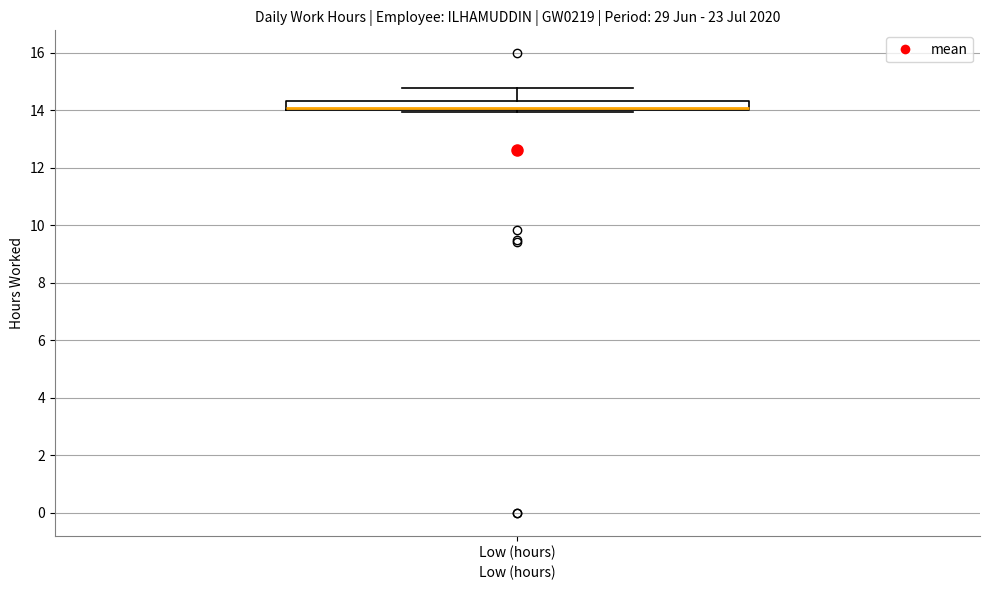

Read this box plot against the y-axis: the position of the median line, the range covered by the box, and the ends of both whiskers. The values are not printed on the chart, so give them approximately, as read against the axis.

median 14.0 (drawn on the box's lower edge), box 14.0 to 14.4, whiskers 14.0 (just below the box's lower edge) to 14.8